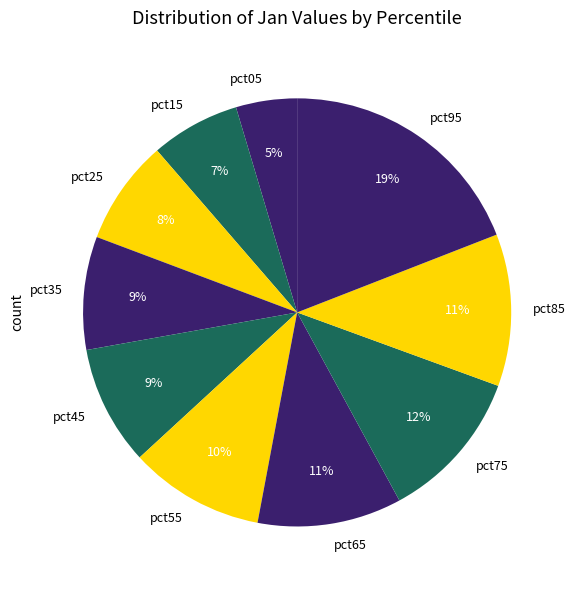

Do pct35 and pct95 together represent more than half of the pie?

No